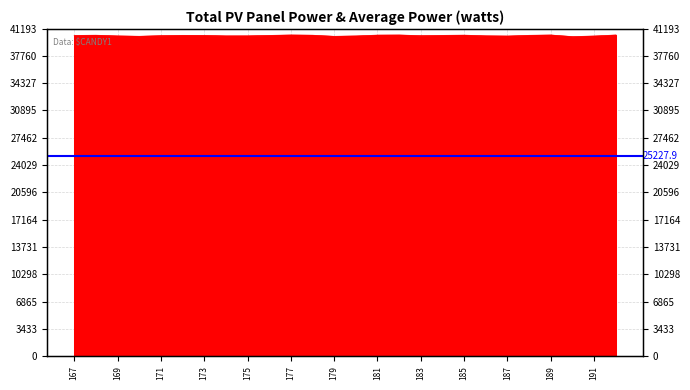

Reading left to right, transcribe all the data shown in this chart.

40326	40356	40269	40220	40303	40340	40333	40273	40276	40331	40385	40356	40216	40265	40369	40383	40298	40337	40363	40281	40254	40343	40383	40180	40256	40384